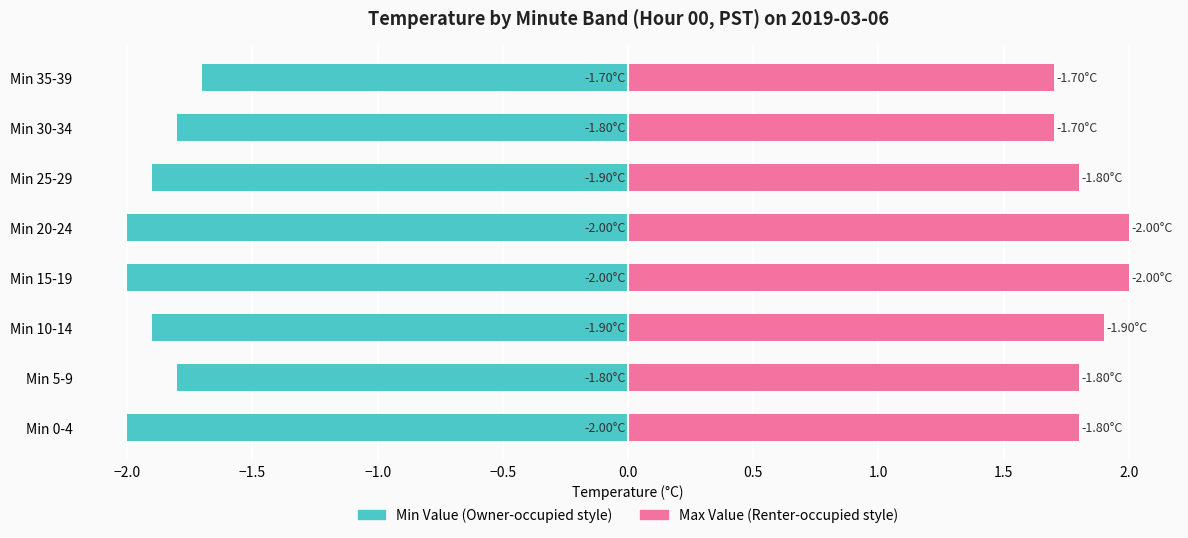

What is the value of the Min Value bar at the 8th from the left?

-1.7